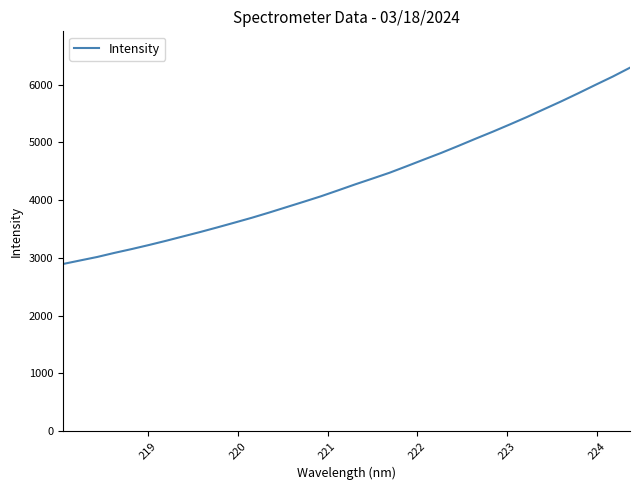

What is the difference between the maximum and minimum values?

3400.2